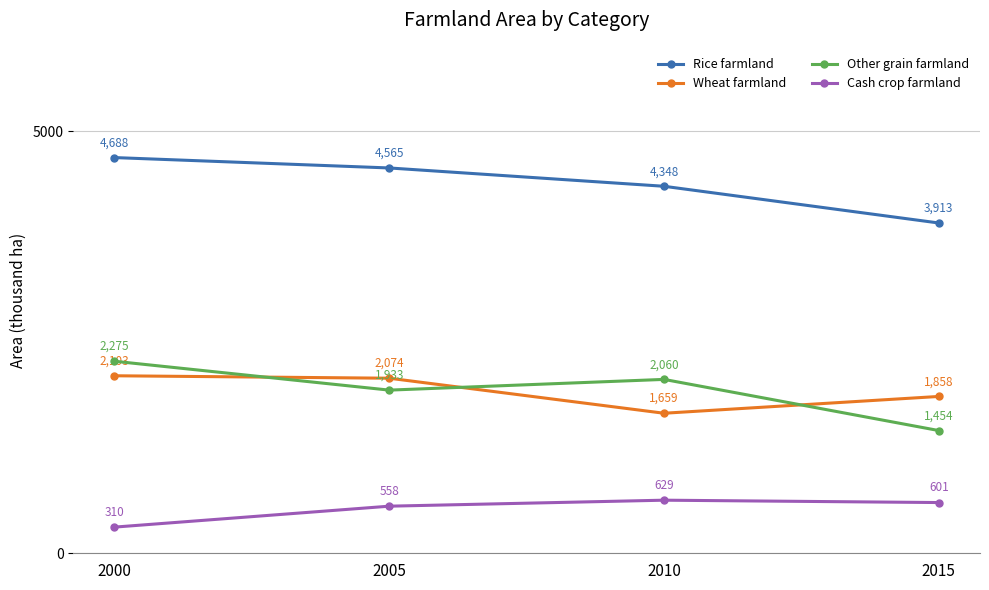

At which category does the chart reach its peak across all series?

2000